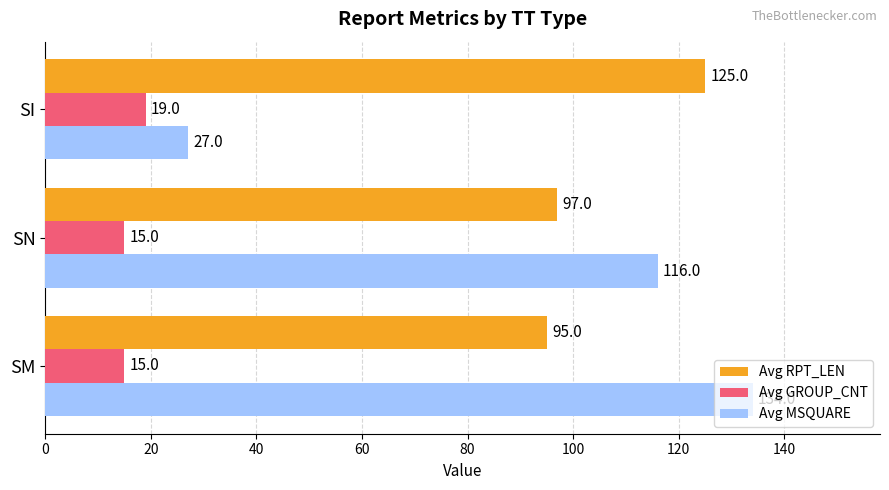

How many series are shown in this chart?

3